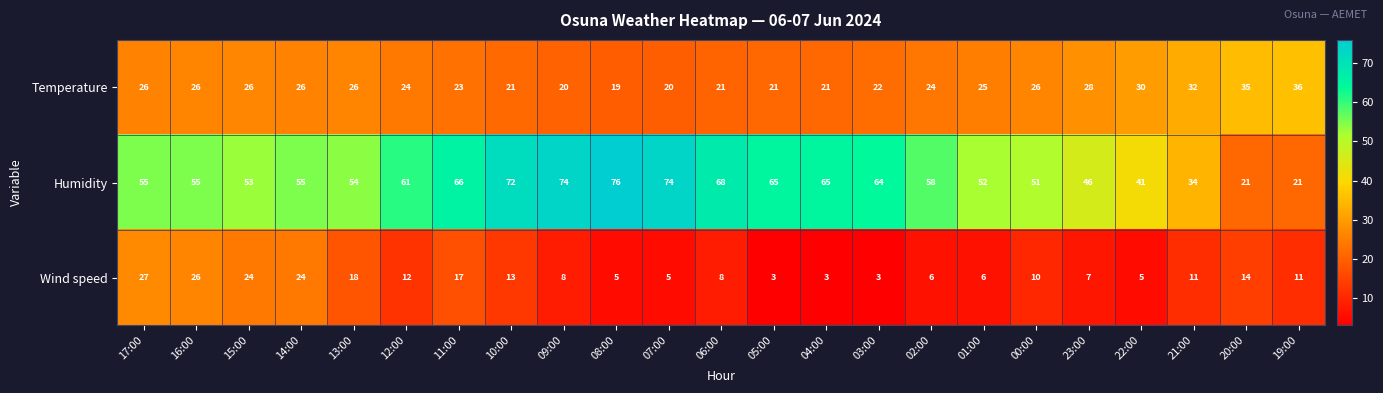

At which category is the sum across all series the highest?

17:00